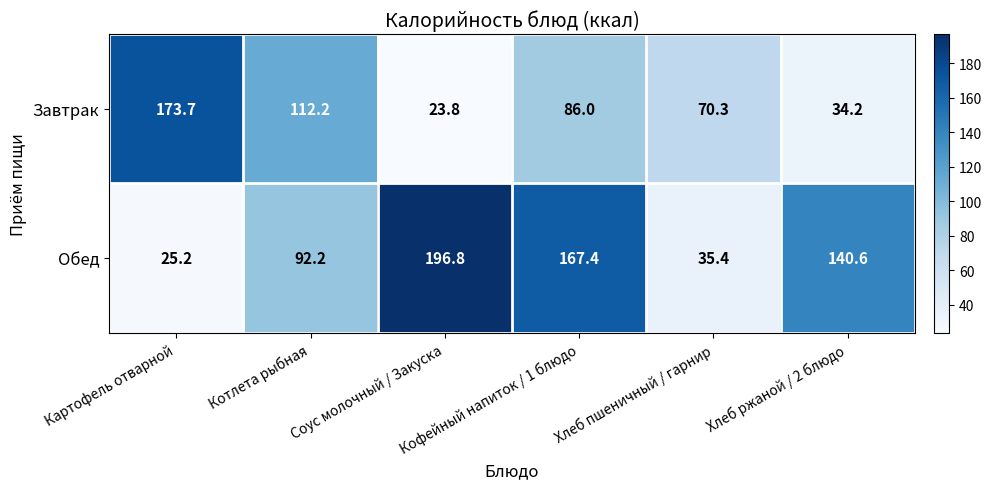

Rank the series by their maximum value, from highest to lowest.

Обед, Завтрак